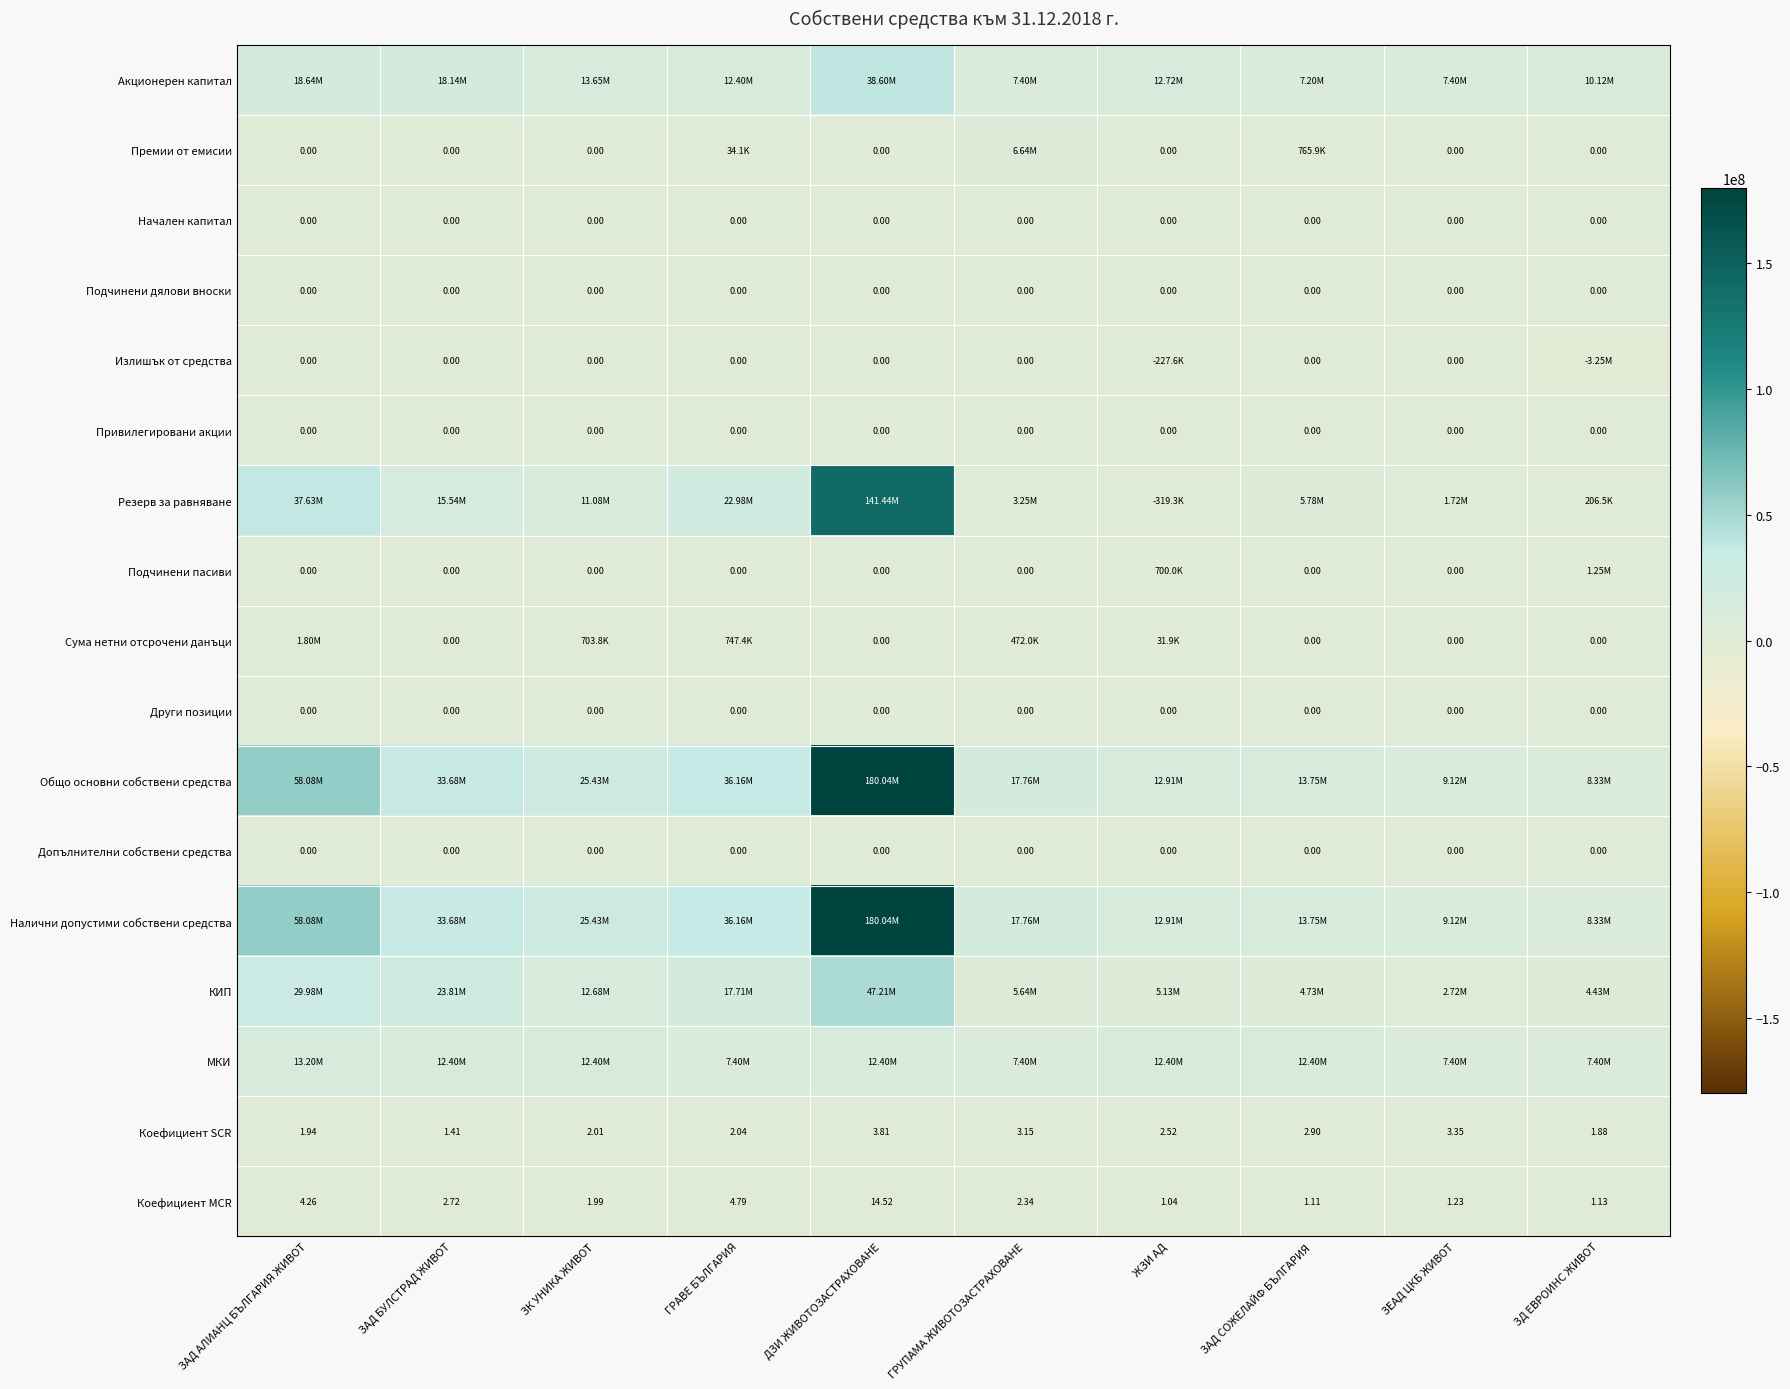

How many values in the Резерв за равняване series exceed 11076013?

5